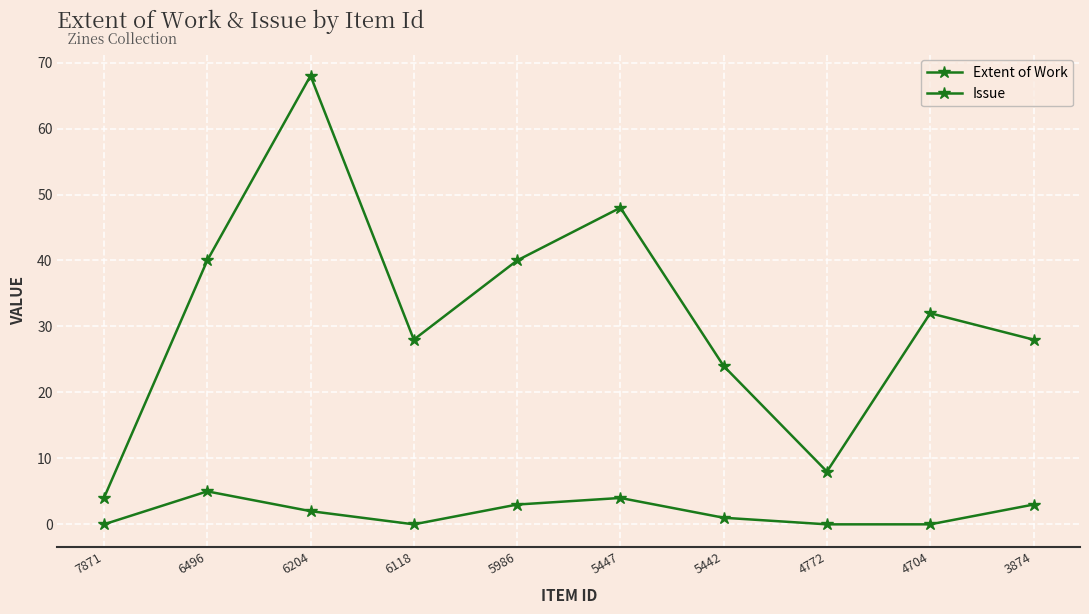

Rank the series by their average value, from highest to lowest.

Extent of Work, Issue